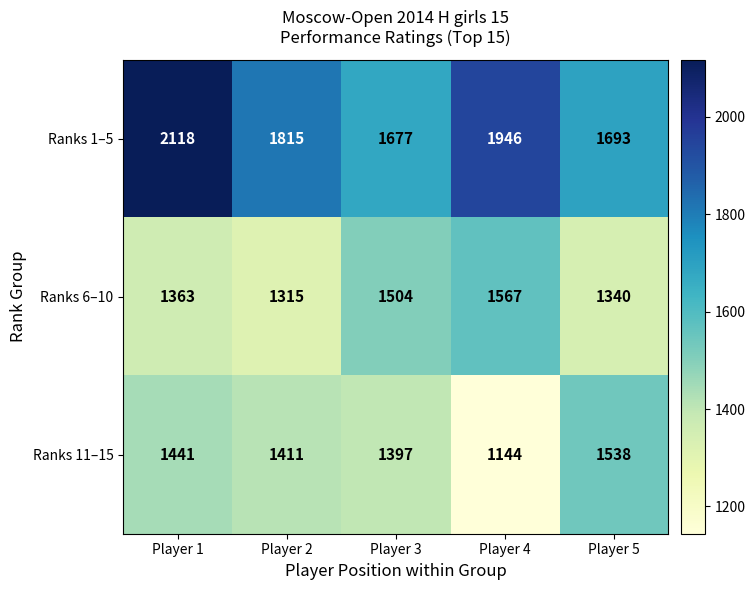

How many data points in Ranks 6–10 are less than 1363?

2